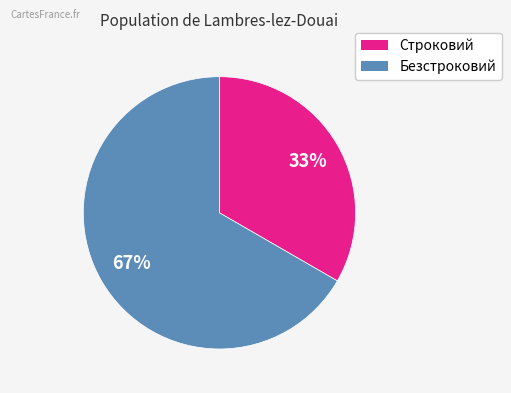

Which category has the smallest portion of the pie?

Строковий